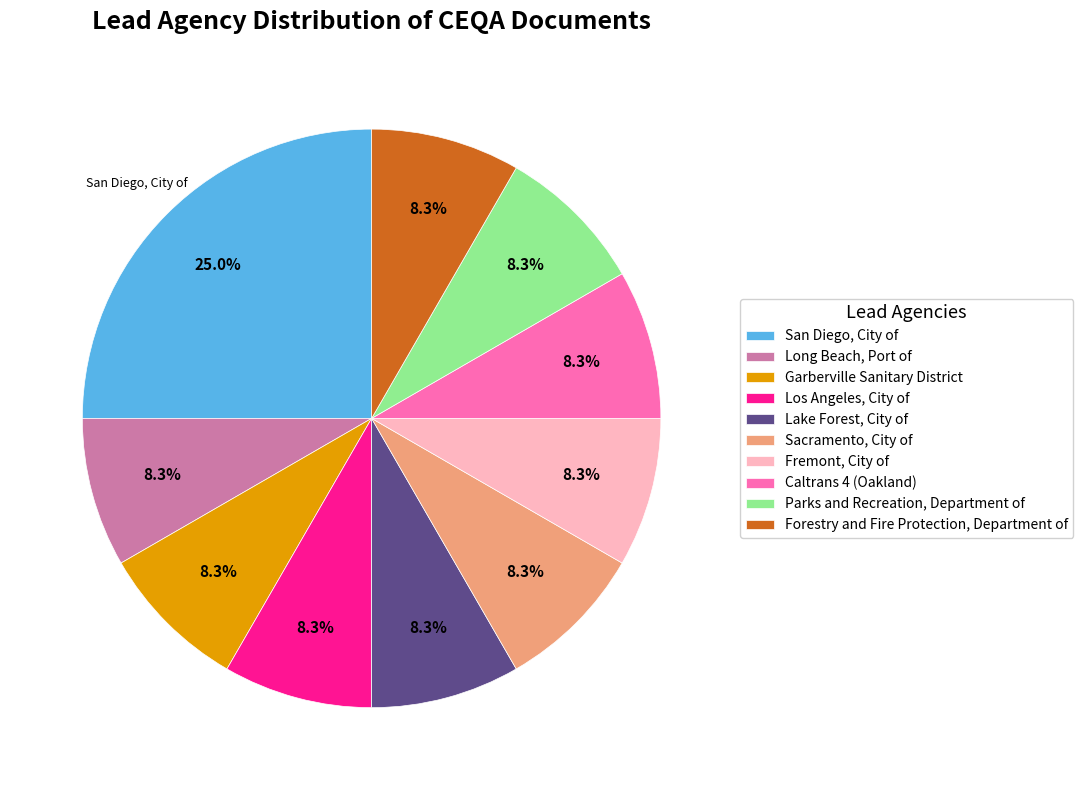

Which slice is the largest?

San Diego, City of